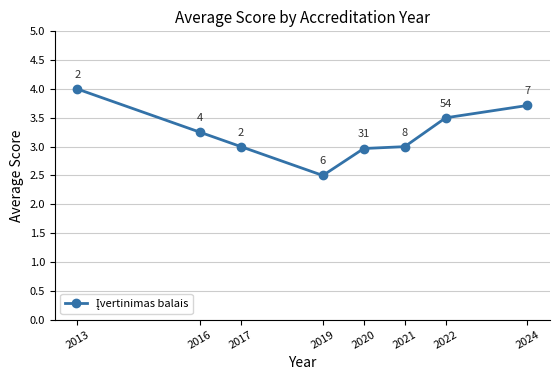

At which category does the chart reach its minimum across all series?

2019